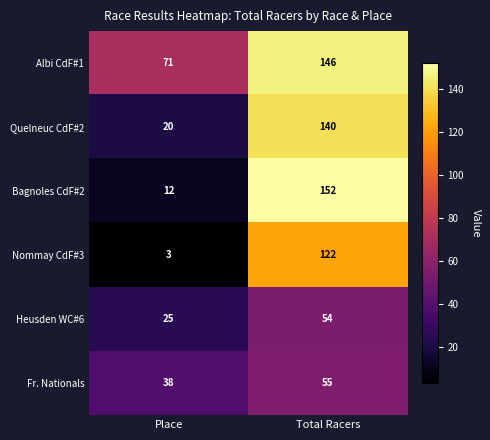

What is the minimum value shown in the chart?

3